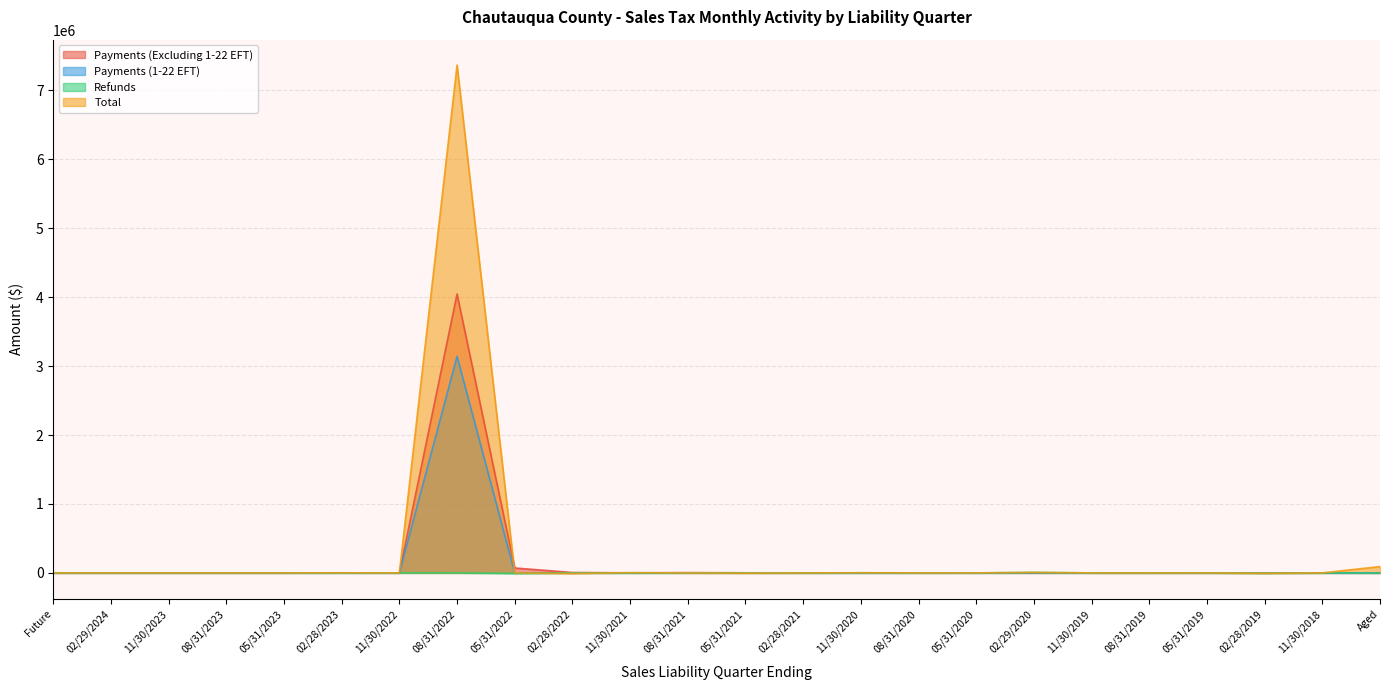

Where does the Total series first go above 0?

02/28/2023